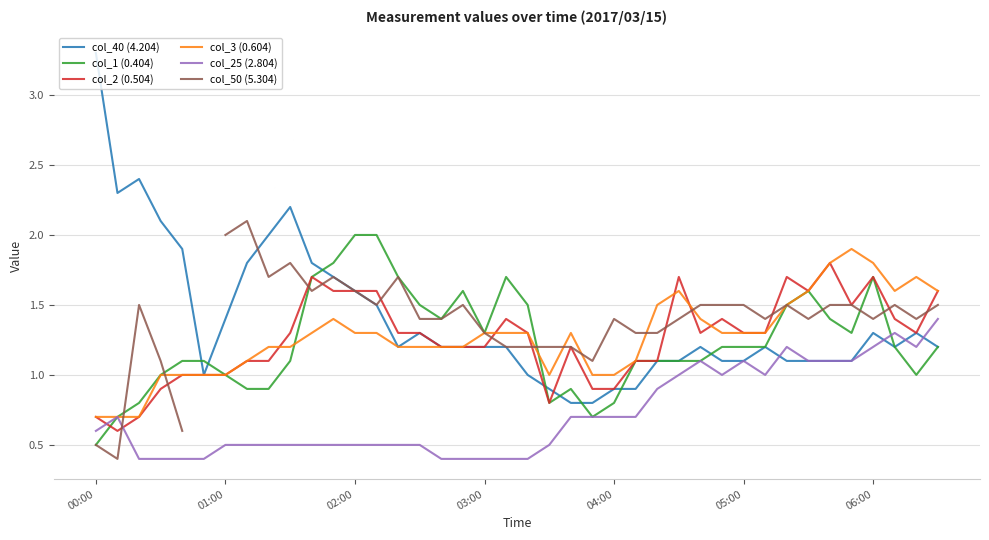

Where does the col_3 (0.604) series first go above 1?

7